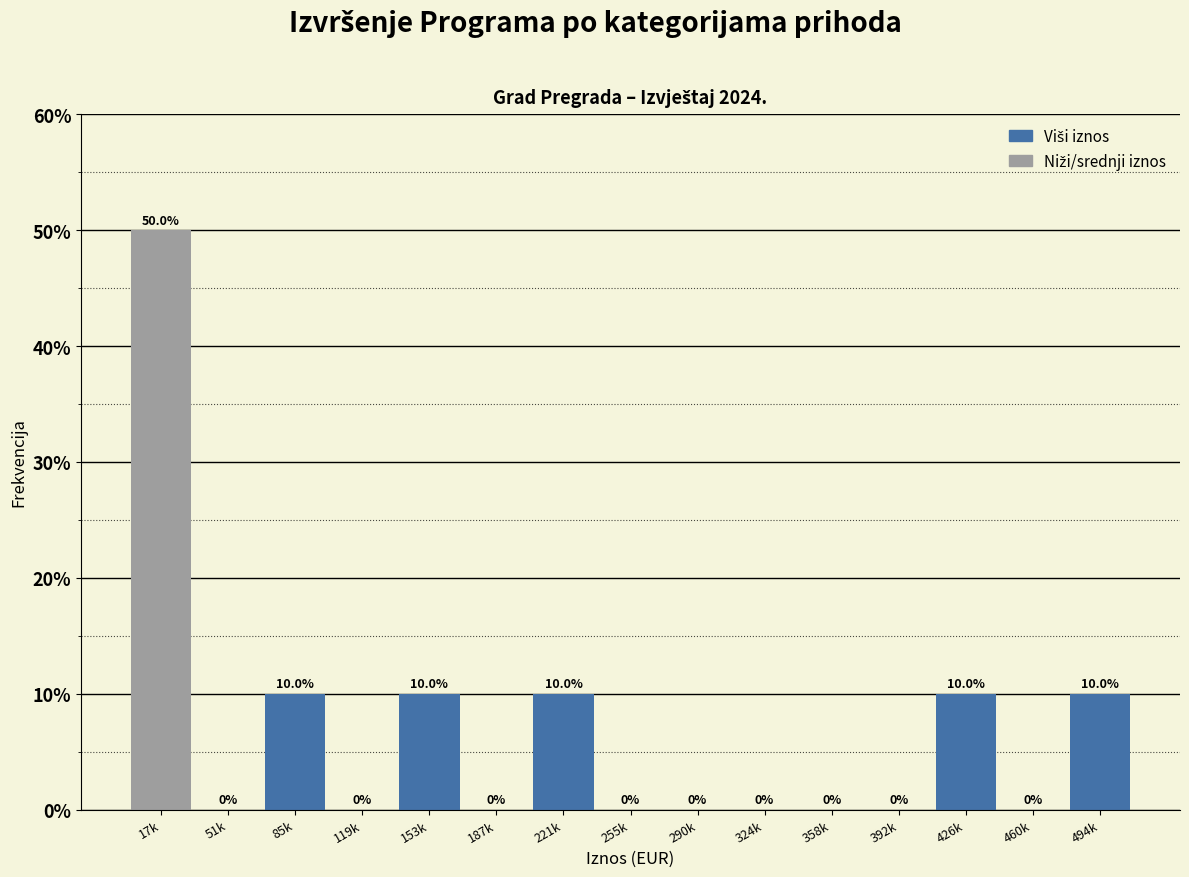

Reading right to left, extract all data points from this chart.

494k=10	460k=0	426k=10	392k=0	358k=0	324k=0	290k=0	255k=0	221k=10	187k=0	153k=10	119k=0	85k=10	51k=0	17k=50